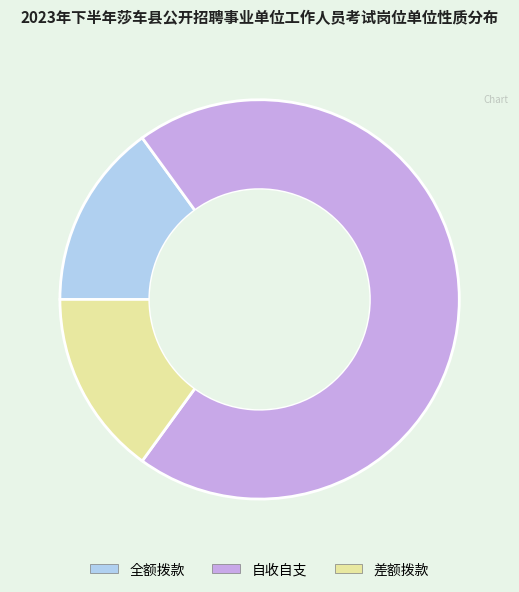

Is 全额拨款 the majority of the pie?

No